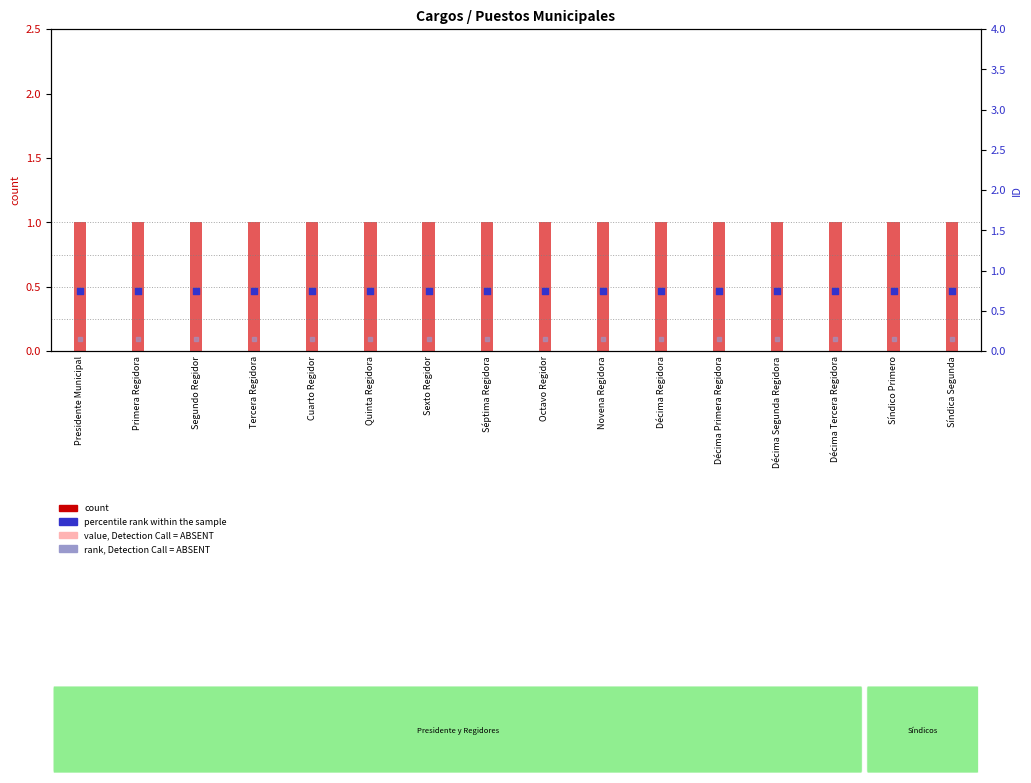

Which series contains the lowest Y value?

rank, Detection Call = ABSENT